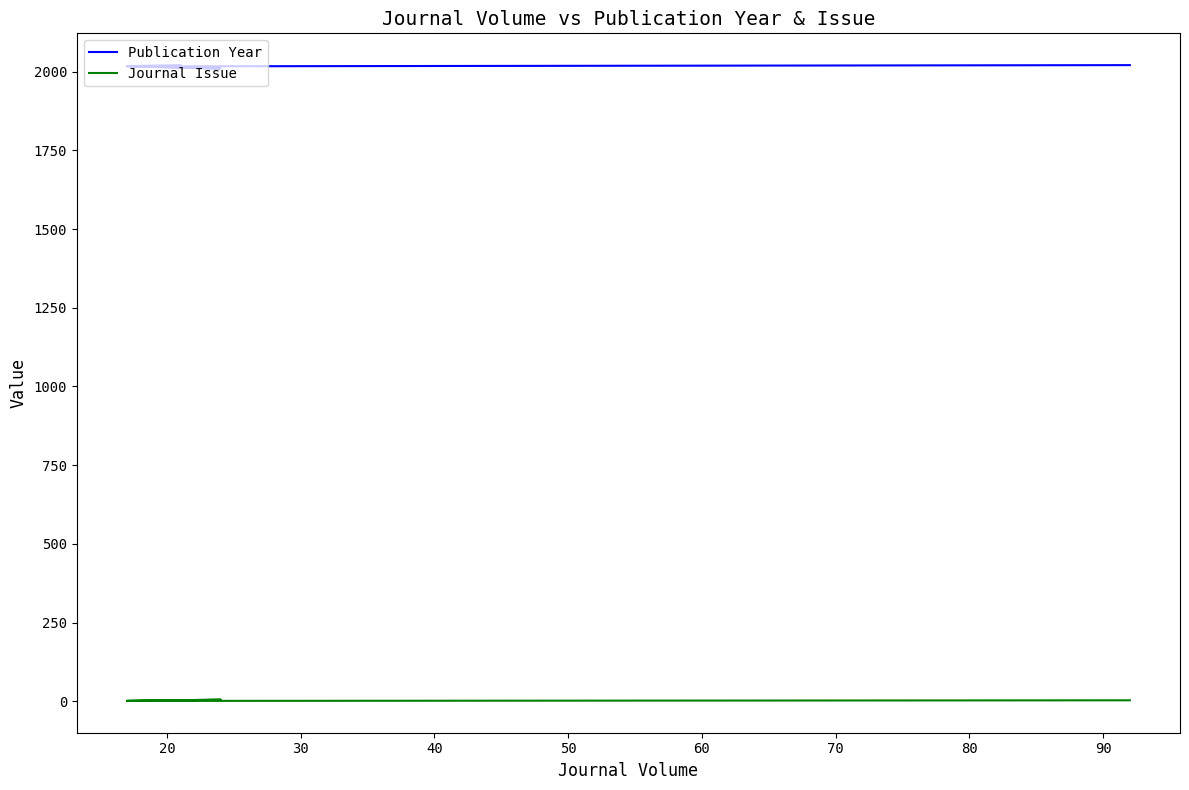

At which label is Publication Year closest to 2015?

20